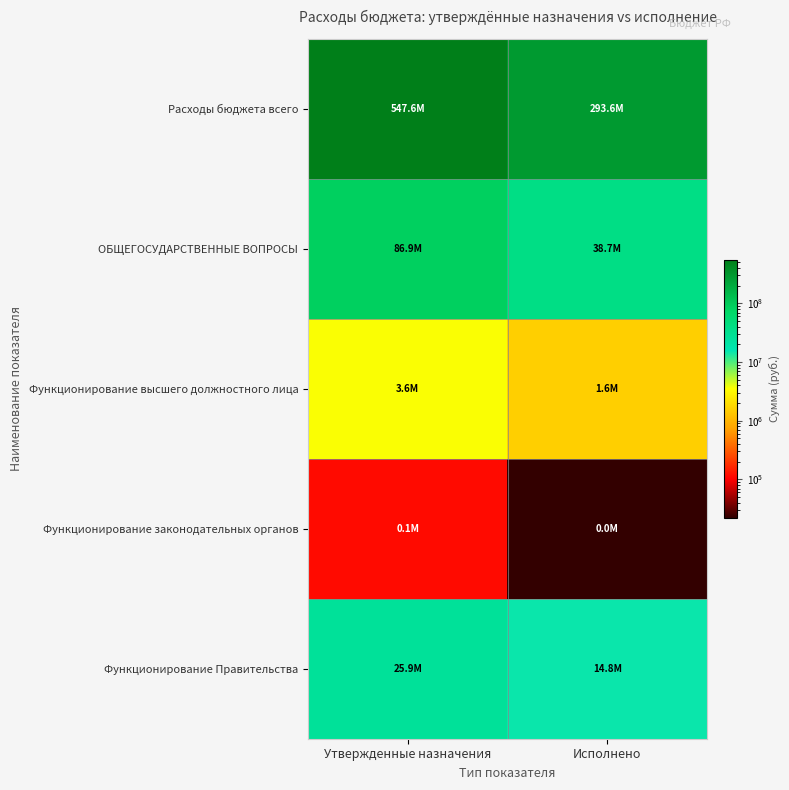

List the series in order of their peak value, lowest first.

Функционирование законодательных органов, Функционирование высшего должностного лица, Функционирование Правительства, ОБЩЕГОСУДАРСТВЕННЫЕ ВОПРОСЫ, Расходы бюджета всего